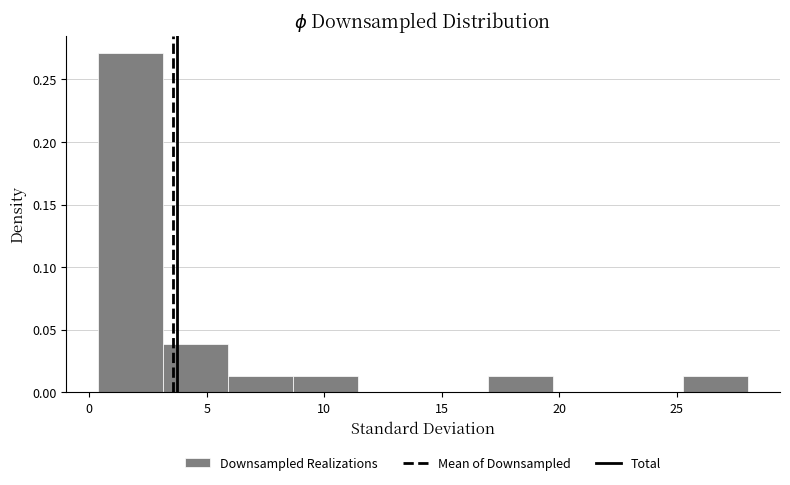

Which range on the x-axis has the tallest bar?

0.5 to 3.0